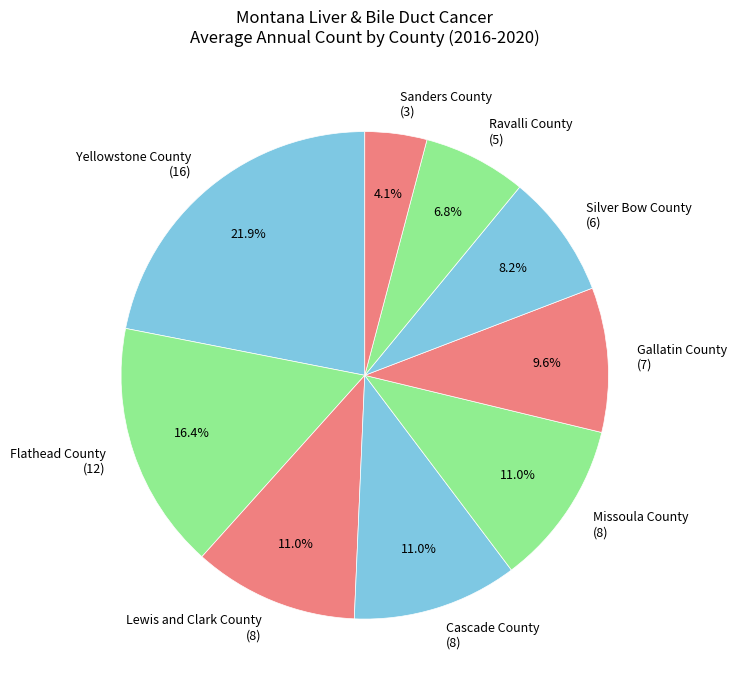

Between Lewis and Clark County (8) and Sanders County (3), which is larger?

Lewis and Clark County (8)